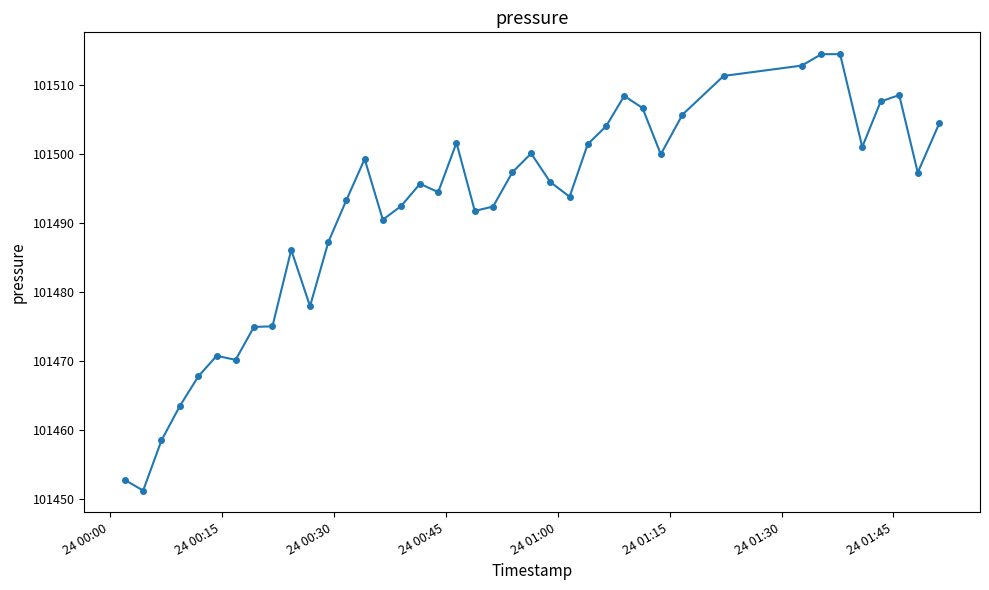

What is the value of the 37th point from the left?

101507.6